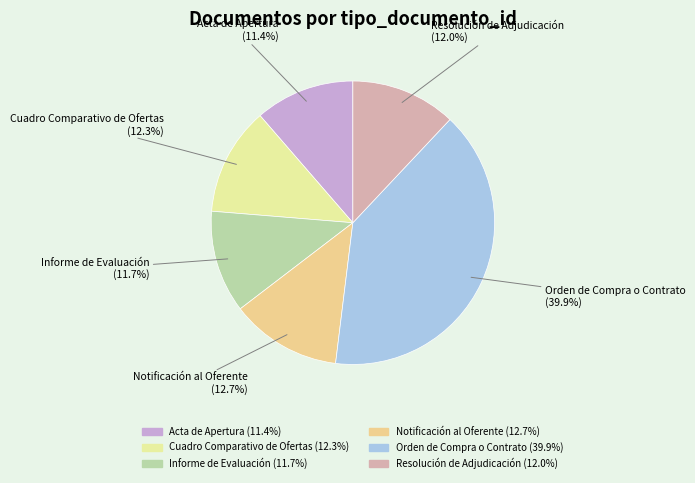

How many slices are in this pie chart?

6